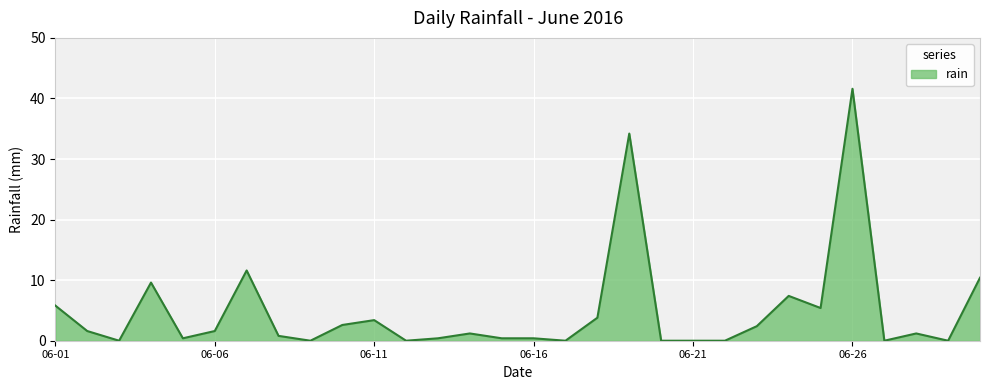

What is the difference between the maximum and minimum values?

41.6